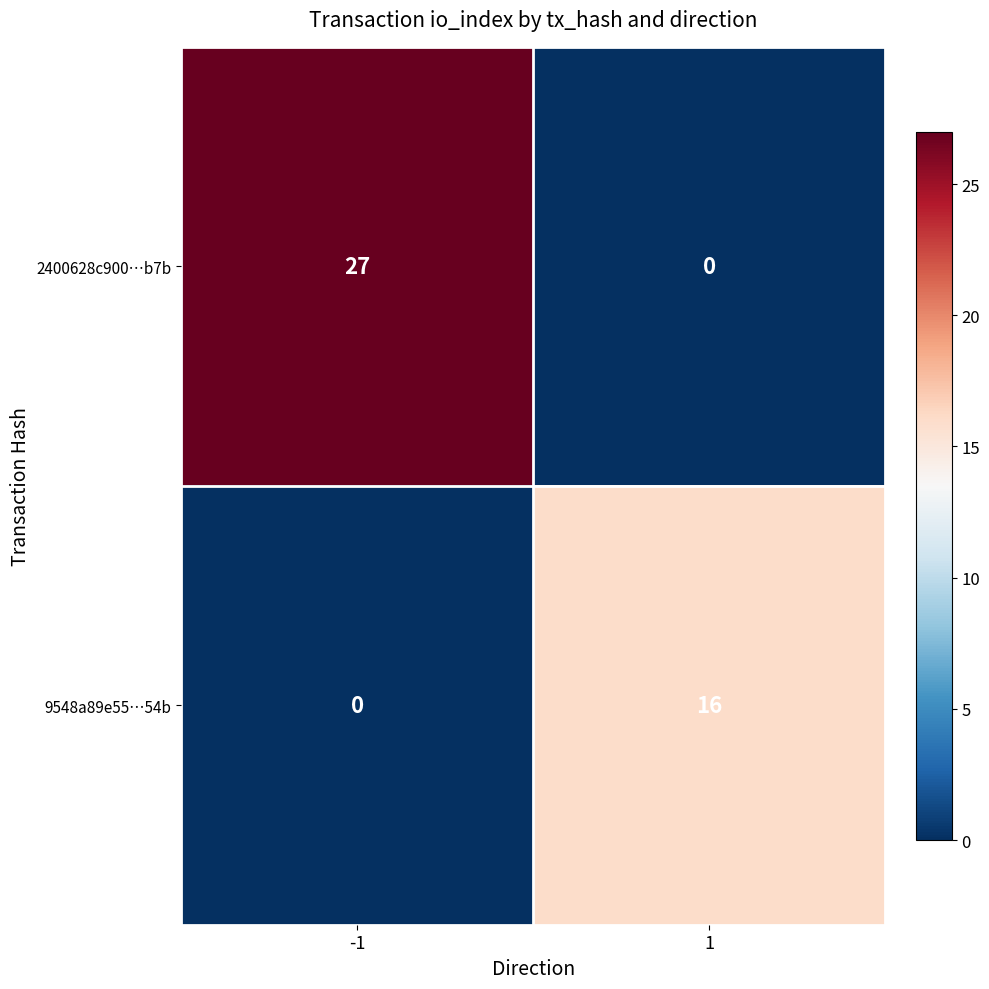

At -1, list the series in order from smallest to largest.

9548a89e55…54b, 2400628c900…b7b